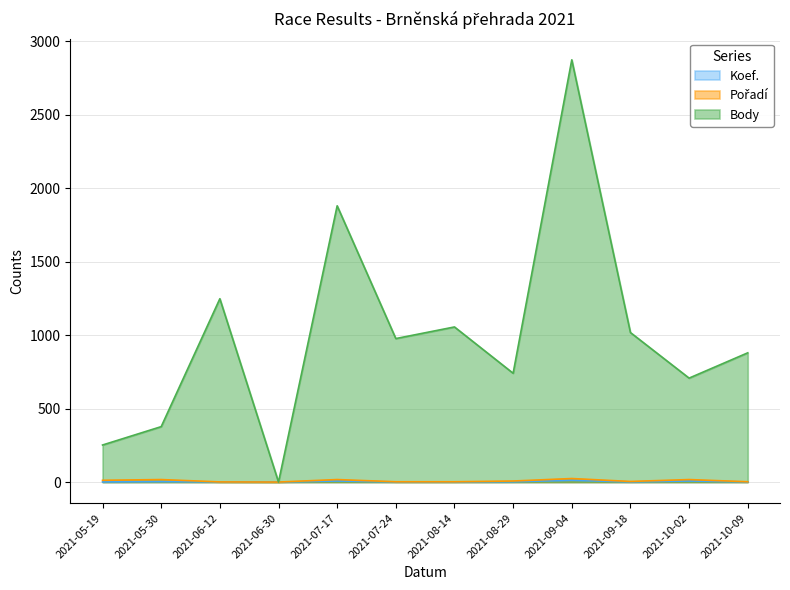

What is the value of the Koef. point at the 8th from the left?

2